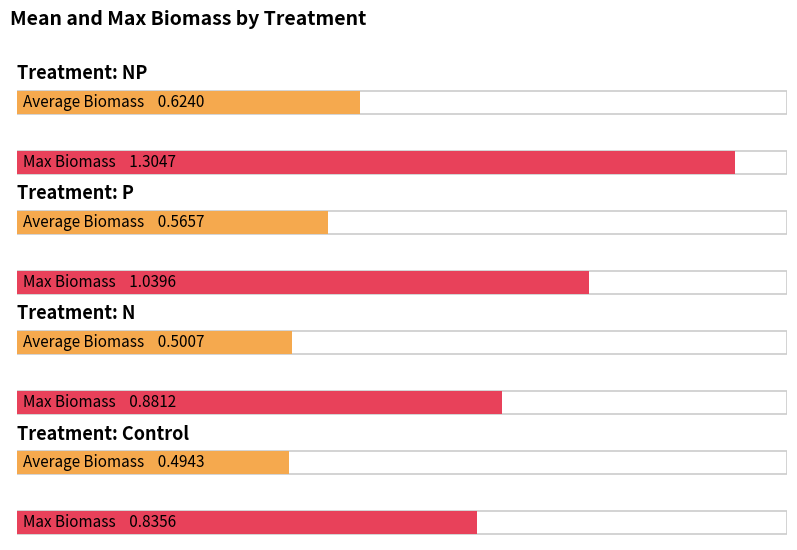

How many groups of bars are there?

4